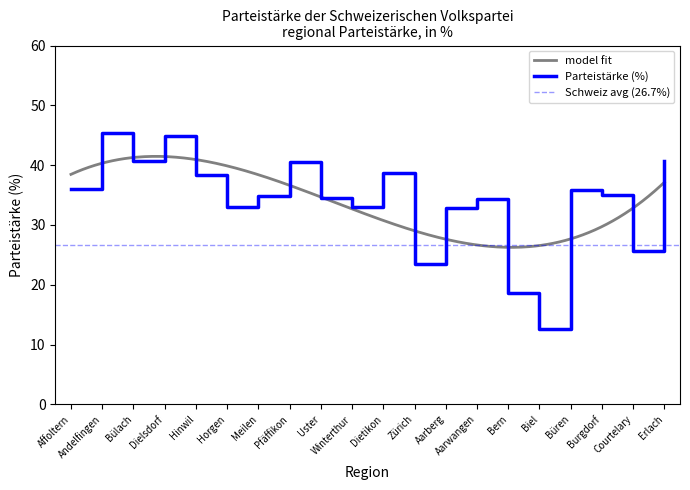

What is the value of the 5th point from the left?

38.4